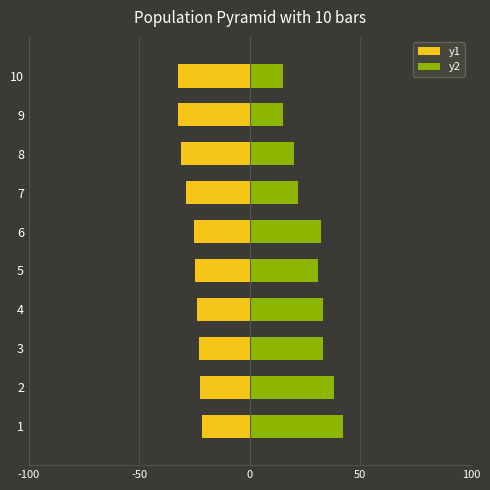

What position from the right is 5?

5